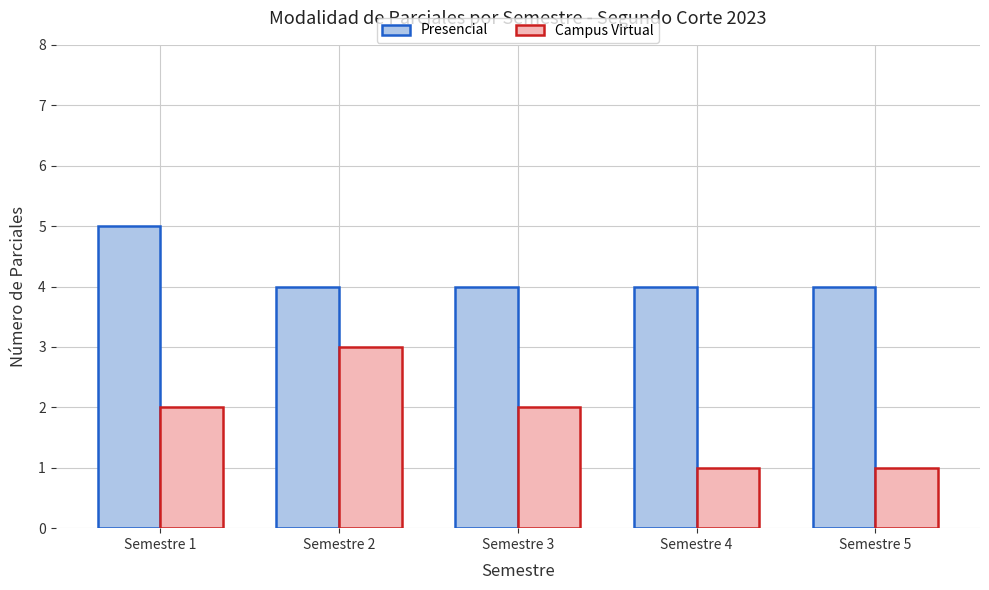

Which series has the widest spread of values?

Campus Virtual